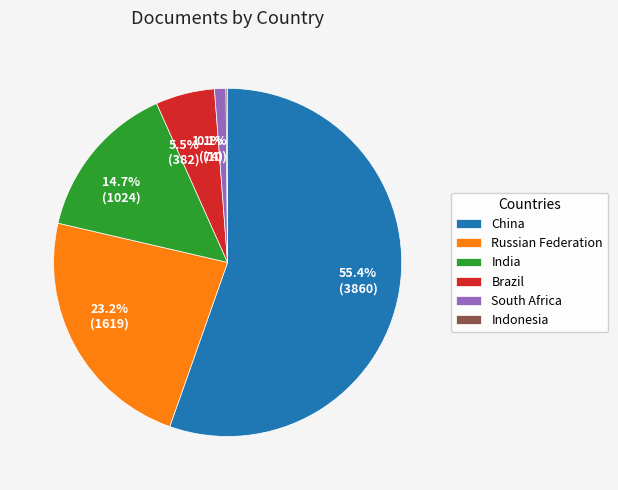

What percentage is the South Africa slice, to the nearest percent?

1%